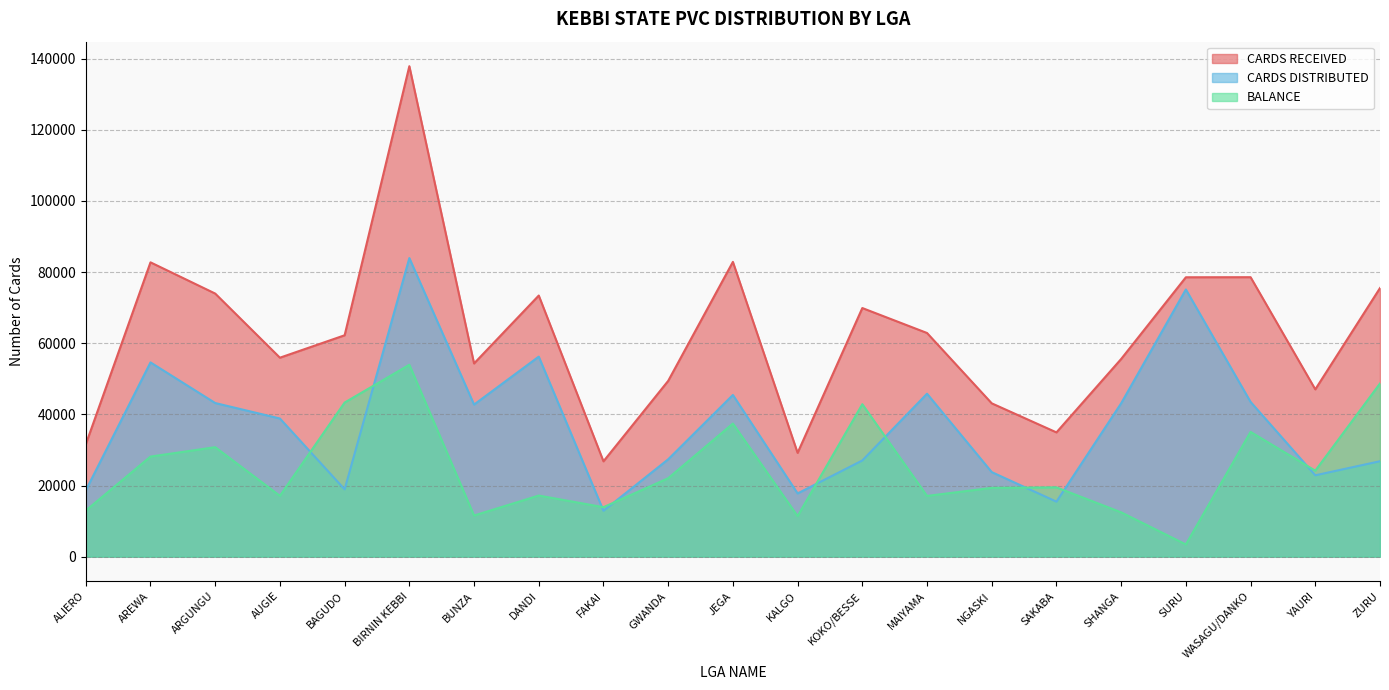

Is it true that BALANCE equals 24164 at YAURI?

True